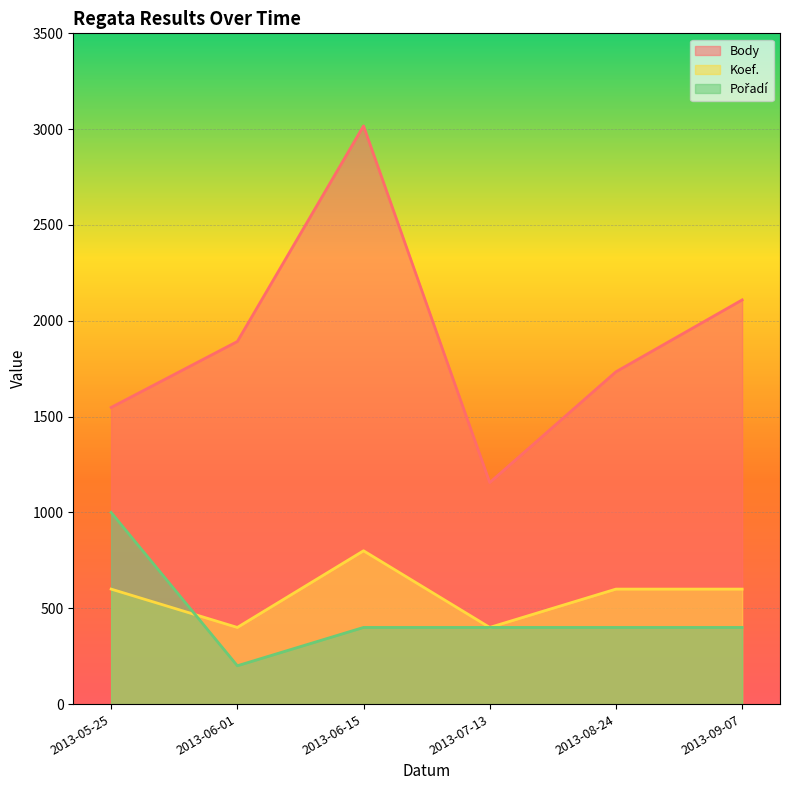

Where is the first local maximum for Koef.?

2013-06-15